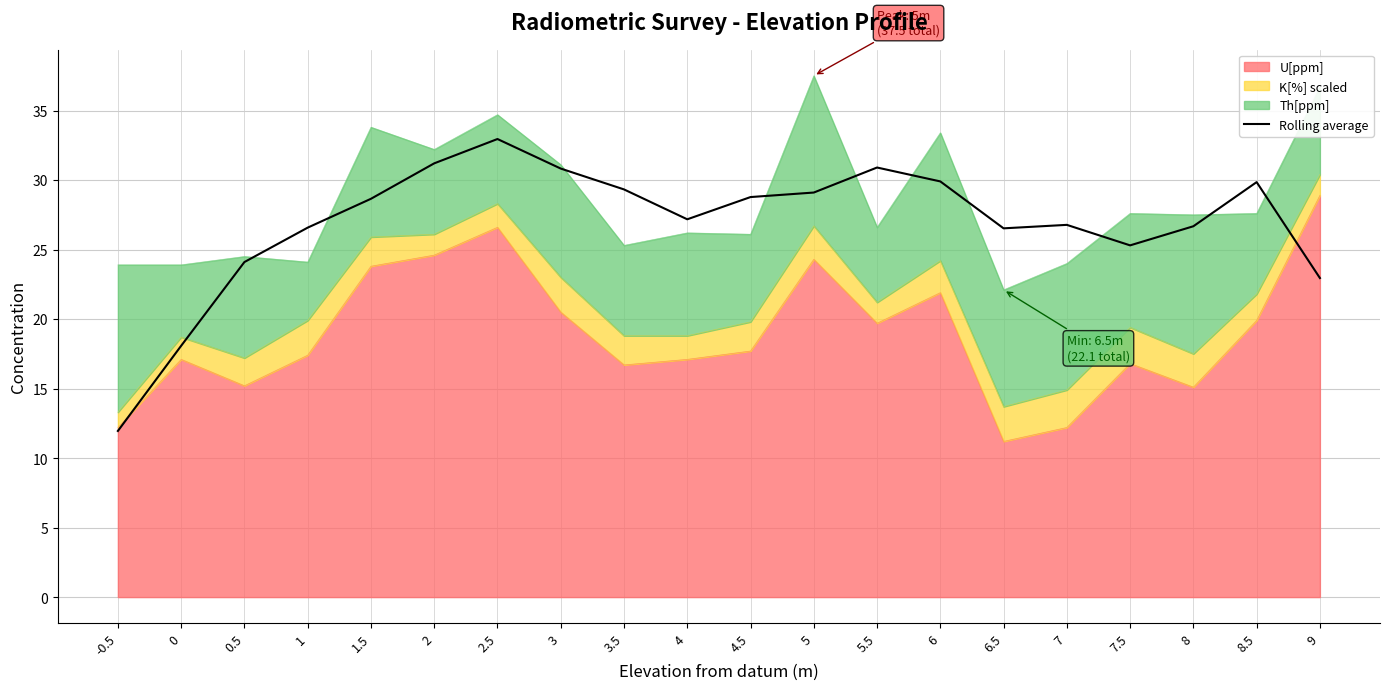

How many interior local valleys (lower than both neighbors) does the data have?

3